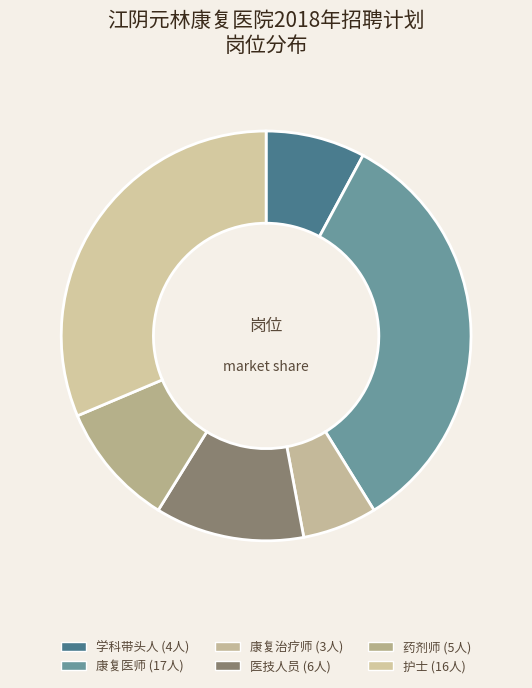

How much of the chart is everything except 医技人员?

88.2%